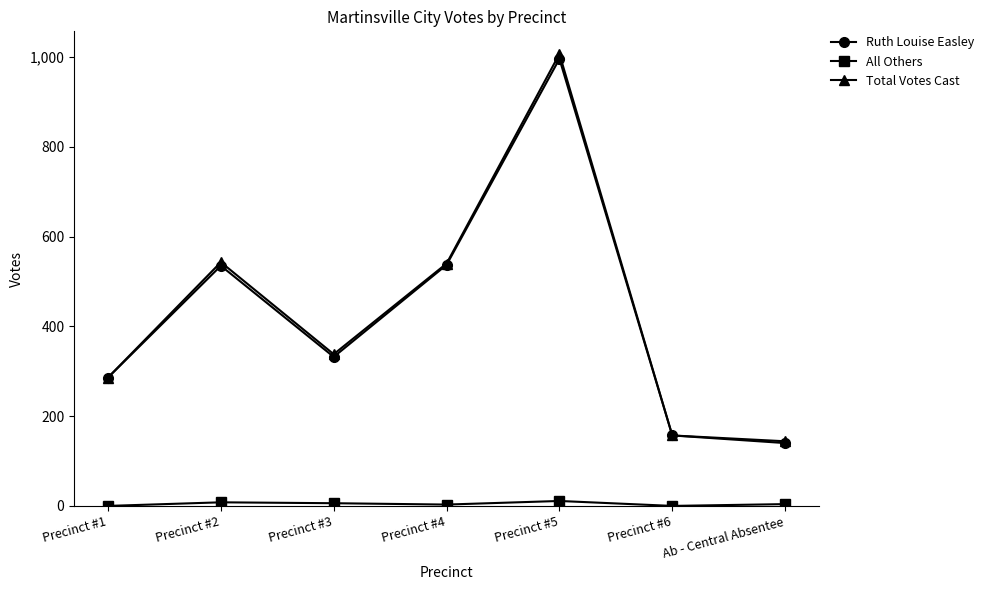

What is the label of the 6th point from the right?

Precinct #2